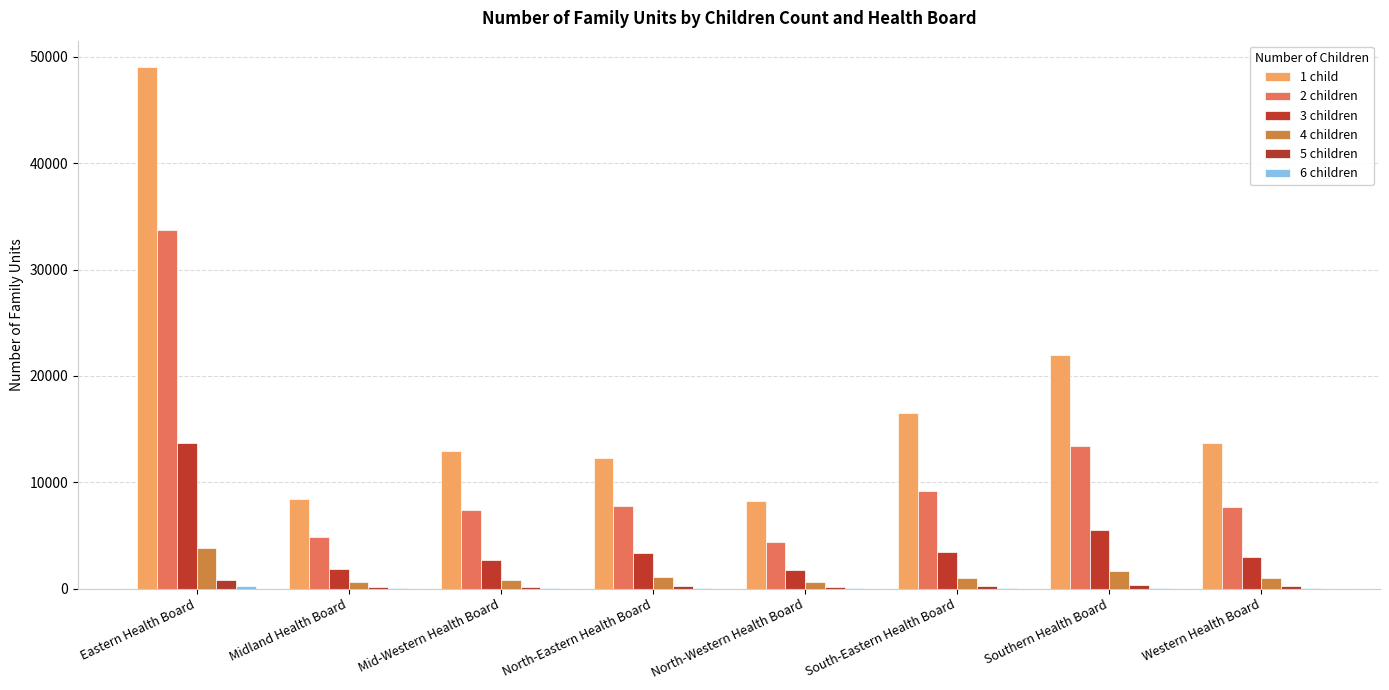

True or false: 2 children has a value of 12912 at Mid-Western Health Board.

False